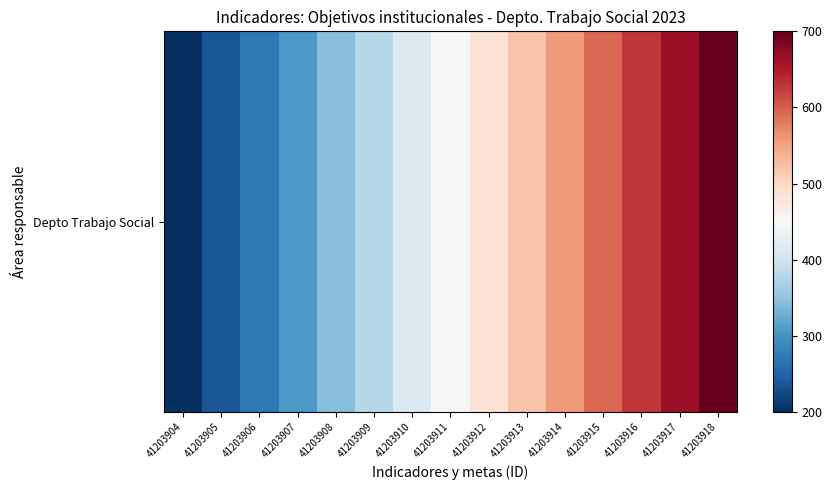

What is the maximum value shown in the chart?

700.0